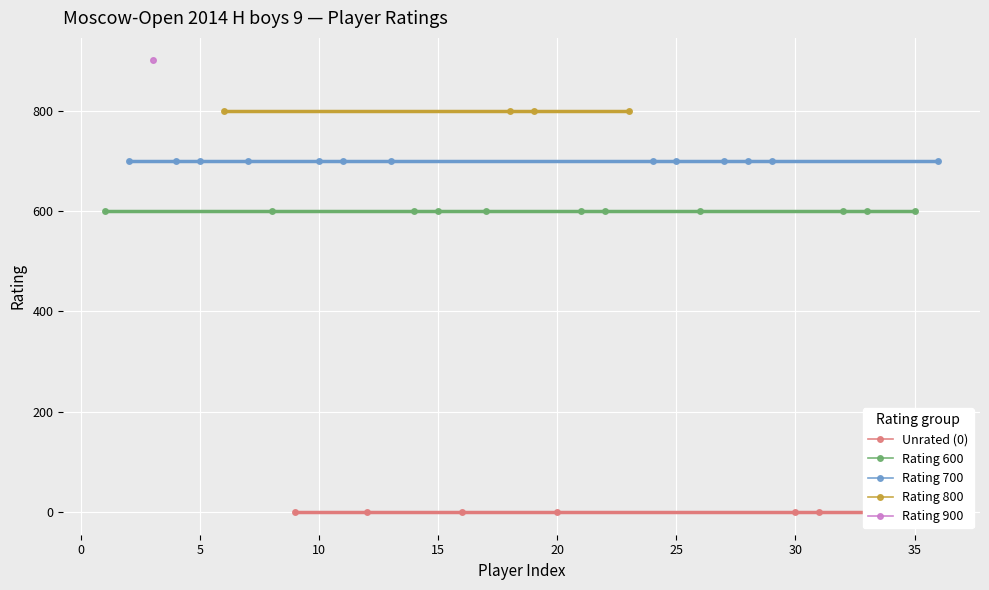

True or false: Rating 600 has a value of 1039 at 17.

False